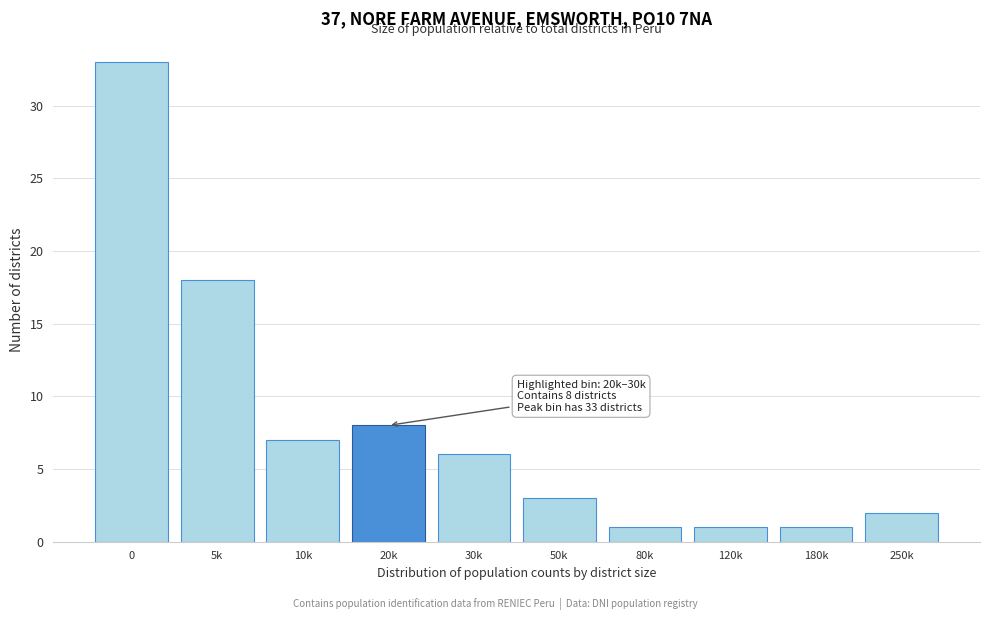

Reading right to left, extract all data points from this chart.

2	1	1	1	3	6	8	7	18	33